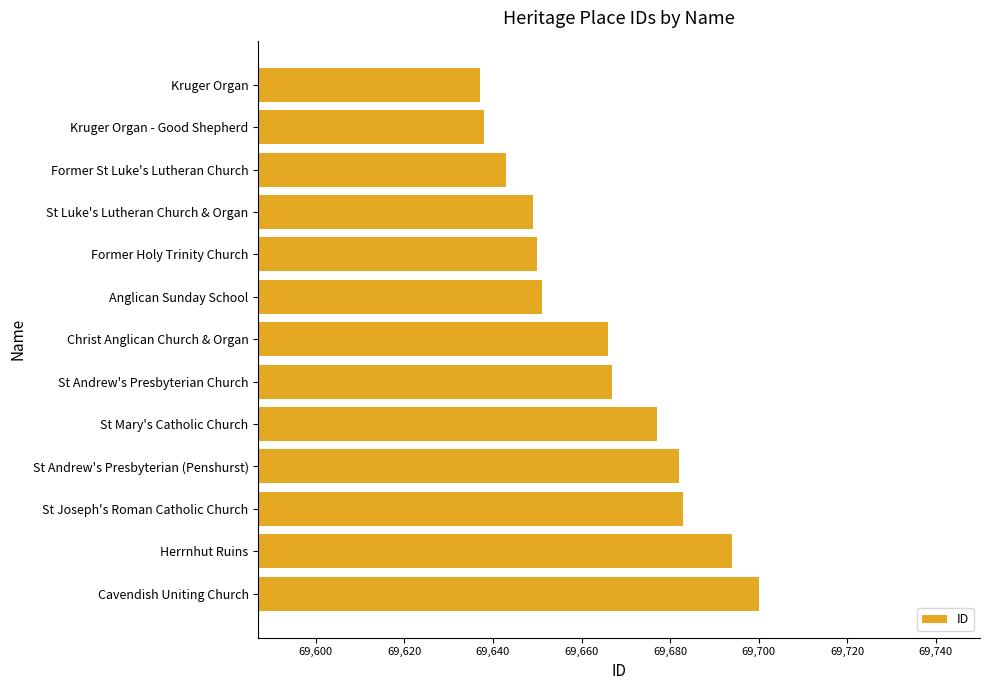

Reading top to bottom, transcribe all the data shown in this chart.

Kruger Organ=69637	Kruger Organ - Good Shepherd=69638	Former St Luke's Lutheran Church=69643	St Luke's Lutheran Church & Organ=69649	Former Holy Trinity Church=69650	Anglican Sunday School=69651	Christ Anglican Church & Organ=69666	St Andrew's Presbyterian Church=69667	St Mary's Catholic Church=69677	St Andrew's Presbyterian (Penshurst)=69682	St Joseph's Roman Catholic Church=69683	Herrnhut Ruins=69694	Cavendish Uniting Church=69700